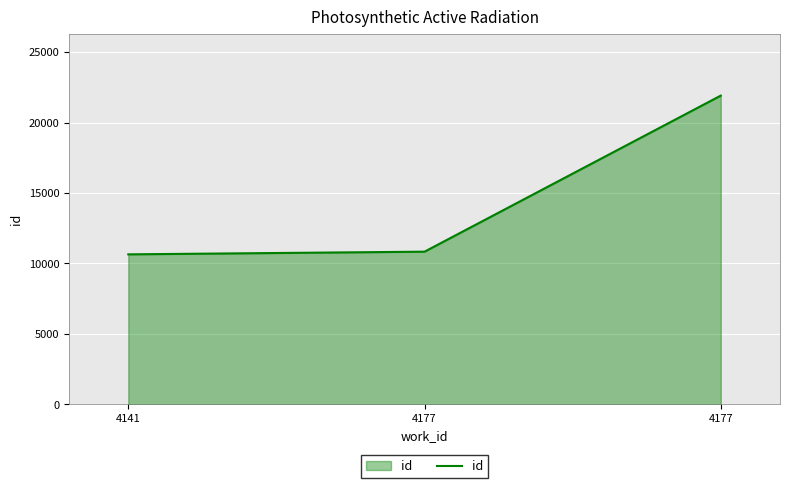

How many series are shown in this chart?

1